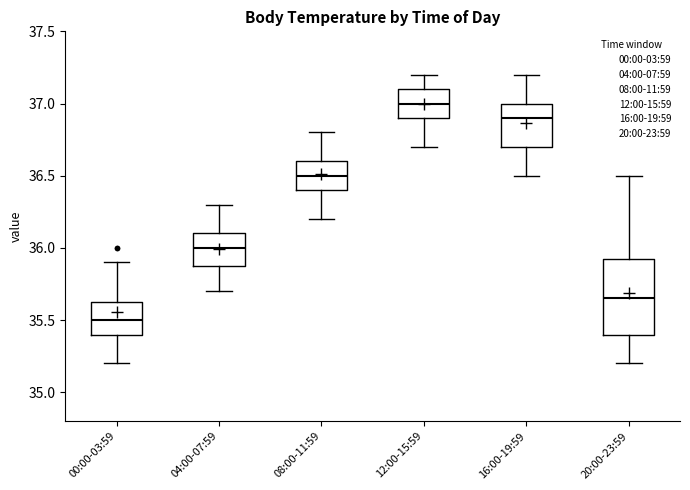

Where is the lower edge of the box for 20:00-23:59 on the y-axis? The values are not printed on the chart, so give them approximately, as read against the axis.

35.40